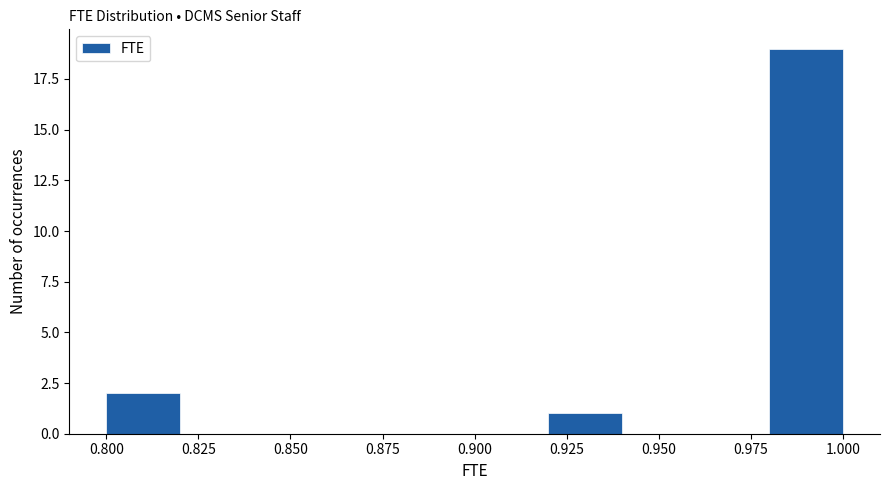

Reading left to right, list every bar in this chart as the range it spans on the x-axis followed by its height. The values are not printed on the chart, so give them approximately, as read against the axis.

0.80 to 0.82: 2
0.82 to 0.84: 0
0.84 to 0.86: 0
0.86 to 0.88: 0
0.88 to 0.90: 0
0.90 to 0.92: 0
0.92 to 0.94: 1
0.94 to 0.96: 0
0.96 to 0.98: 0
0.98 to 1.00: 19